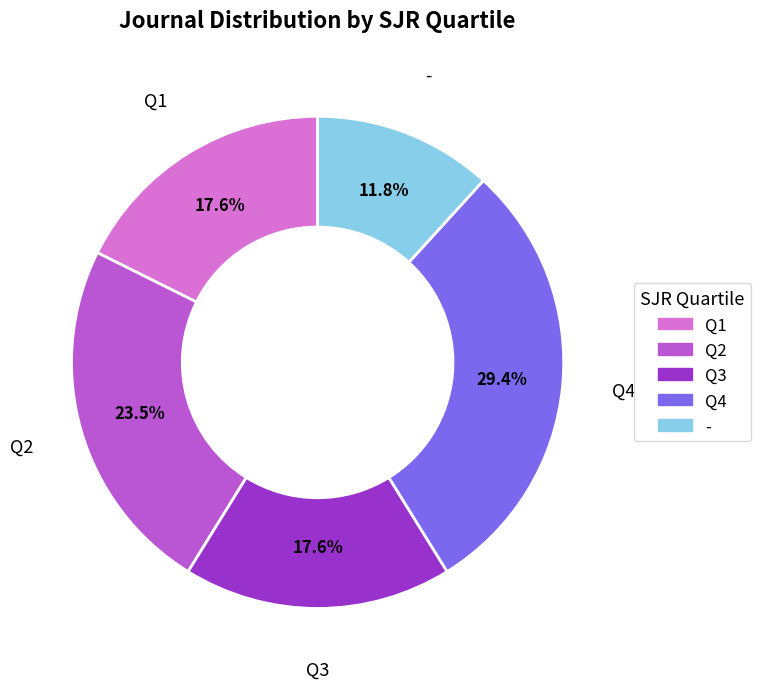

True or false: Q1 accounts for 18% of the total.

True